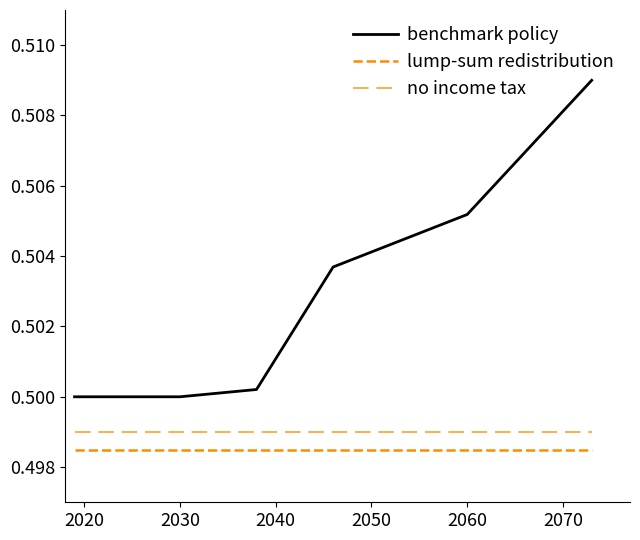

What is the value of the benchmark policy point at the 5th from the left?

0.5